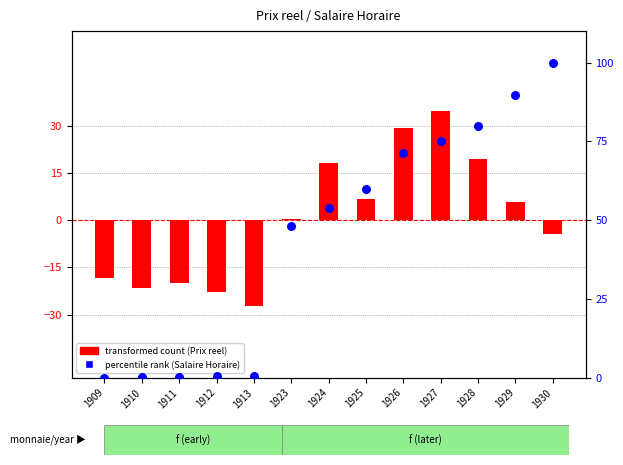

What is the total value across all series at 1911?

-19.6